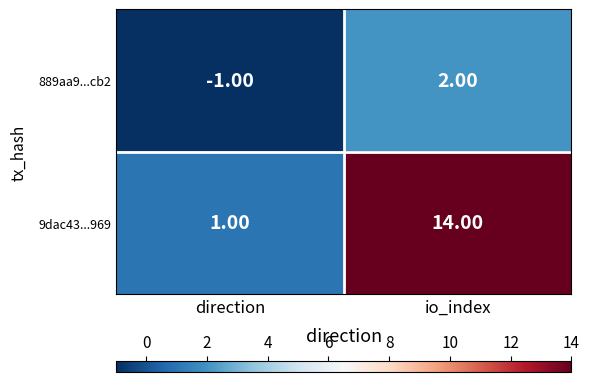

Which series has the largest total across all categories?

9dac43...969